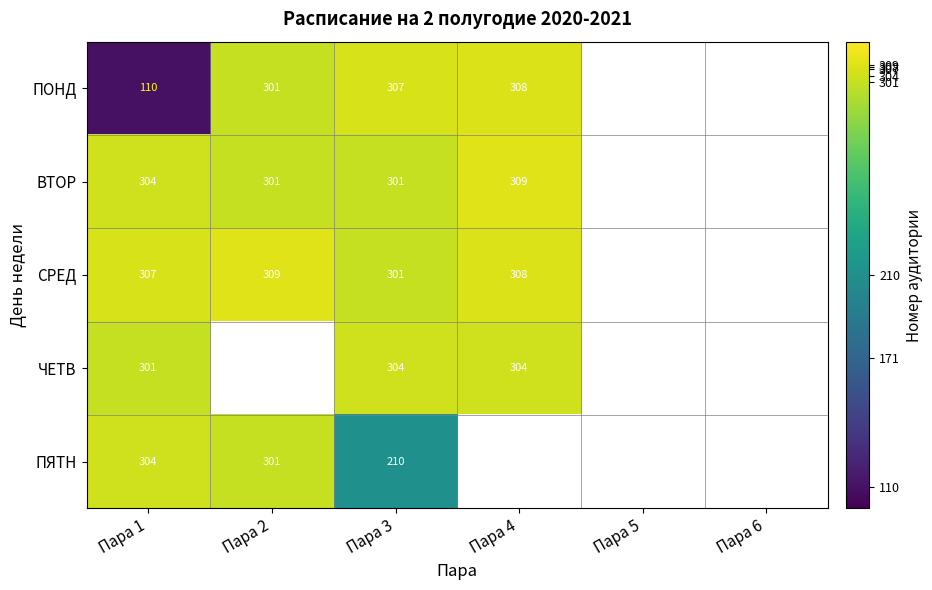

At which category does the chart reach its peak across all series?

Пара 4